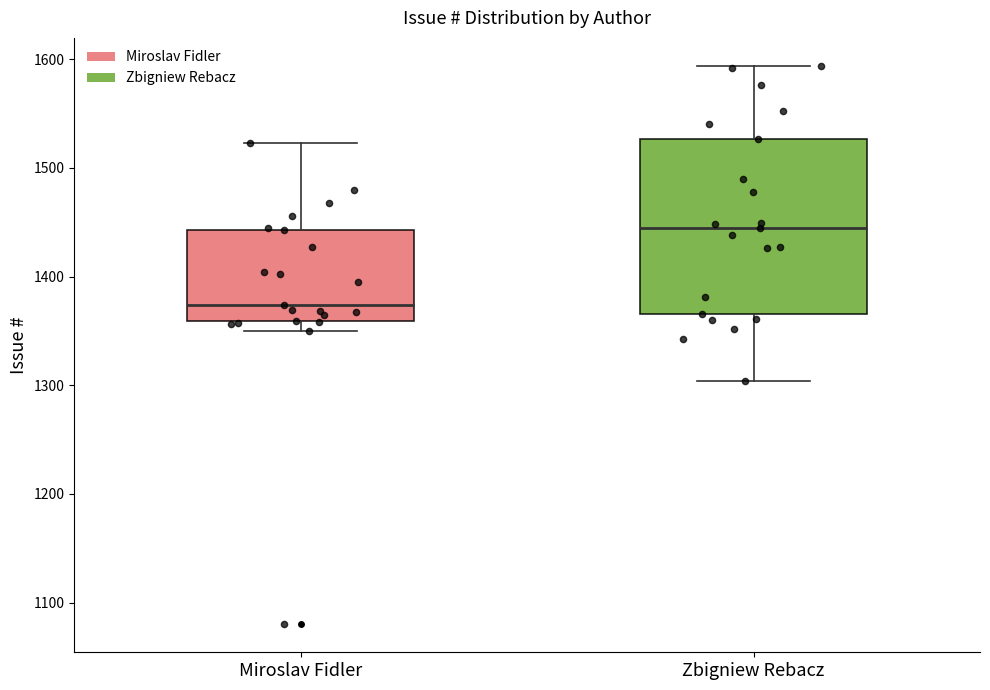

Reading left to right, read every box against the y-axis: the position of its median line, the range the box covers, and the ends of its whiskers. The values are not printed on the chart, so give them approximately, as read against the axis.

Miroslav Fidler: median 1370, box 1360 to 1440, whiskers 1350 to 1520
Zbigniew Rebacz: median 1450, box 1370 to 1530, whiskers 1300 to 1590